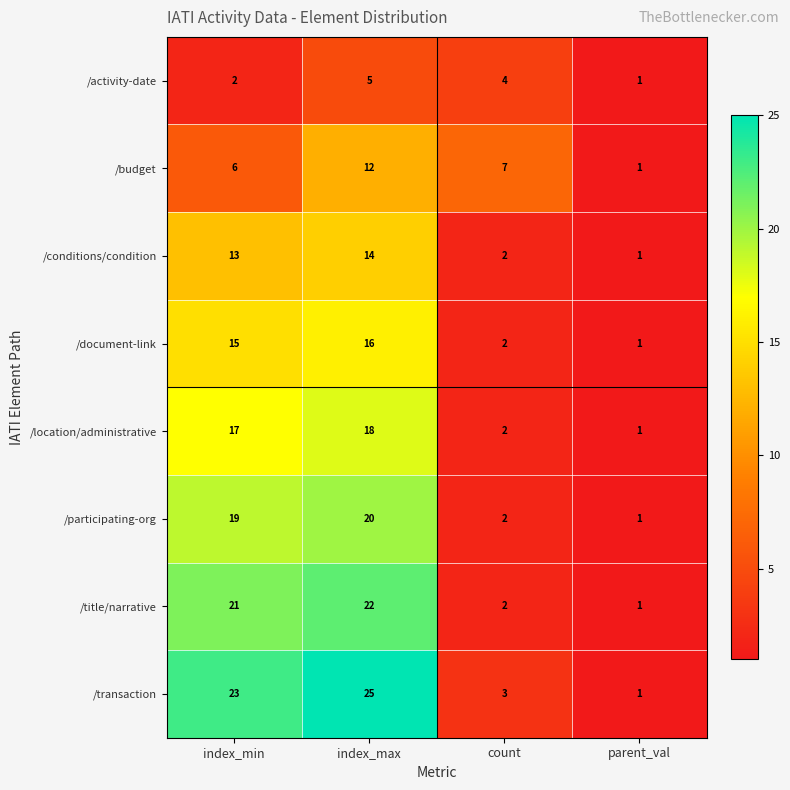

True or false: /transaction has a value of 25 at index_max.

True